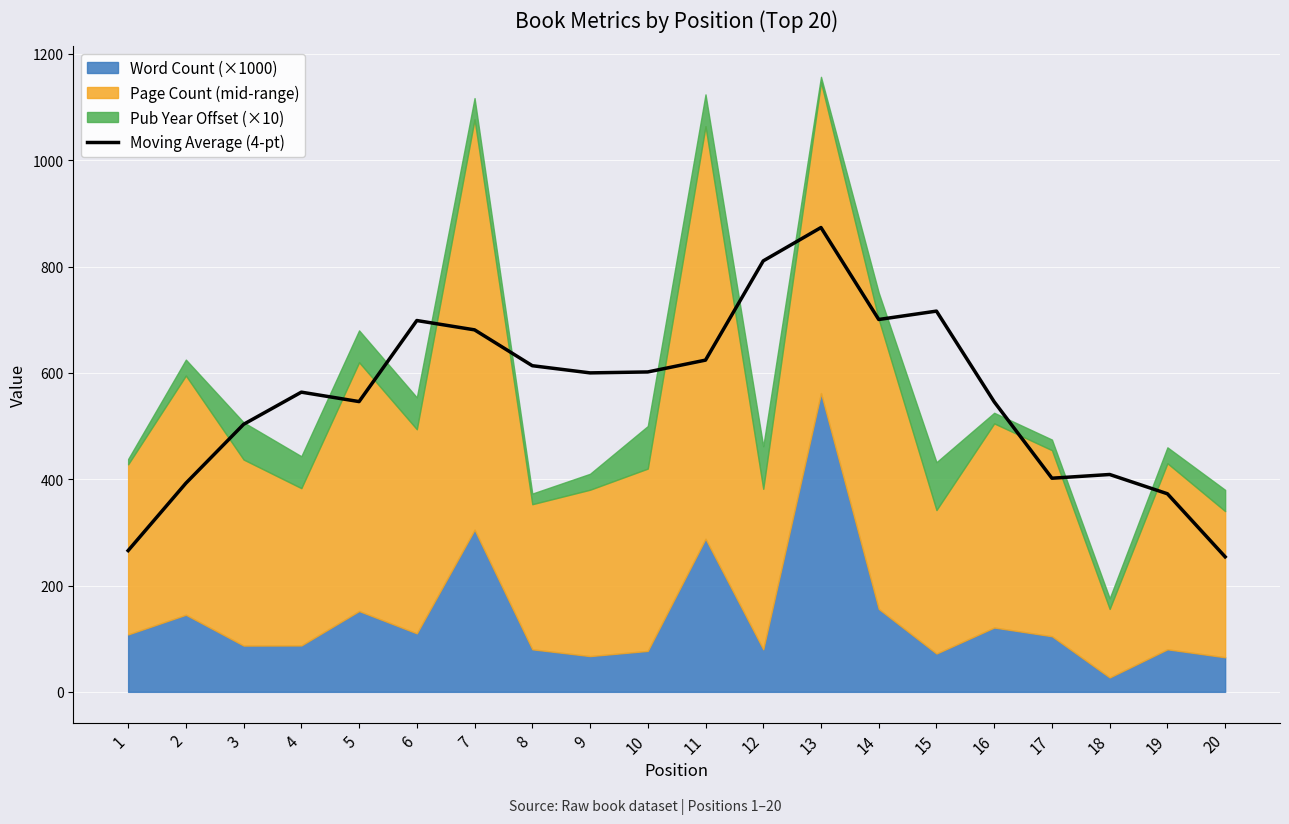

Rank the categories by value from highest to lowest.

13, 12, 15, 14, 6, 7, 11, 8, 10, 9, 4, 5, 16, 3, 18, 17, 2, 19, 1, 20